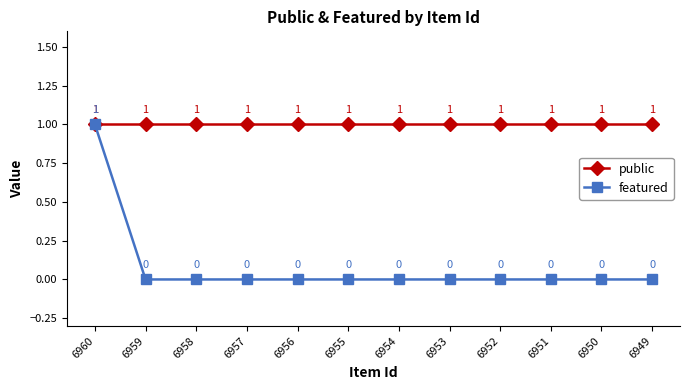

What are all the series names shown in the legend?

public, featured